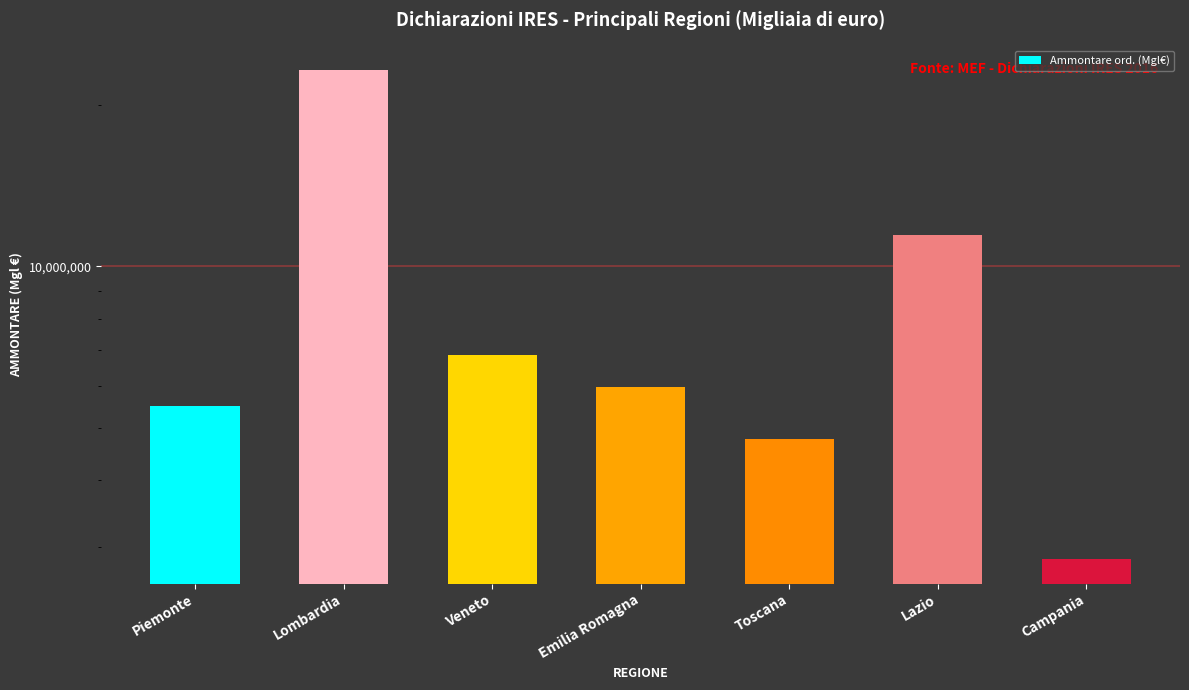

What position from the left is Piemonte?

1